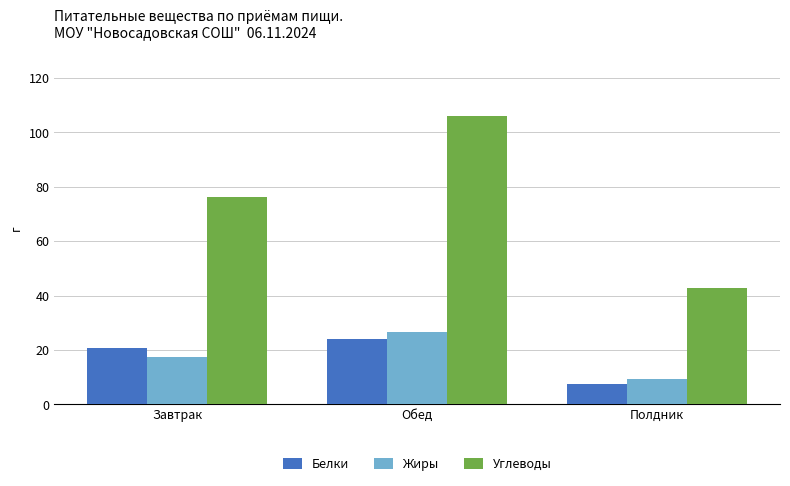

Reading left to right, what are all the values shown in this chart?

Белки: 20.8	23.9	7.4
Жиры: 17.5	26.5	9.3
Углеводы: 76.3	106.2	42.8